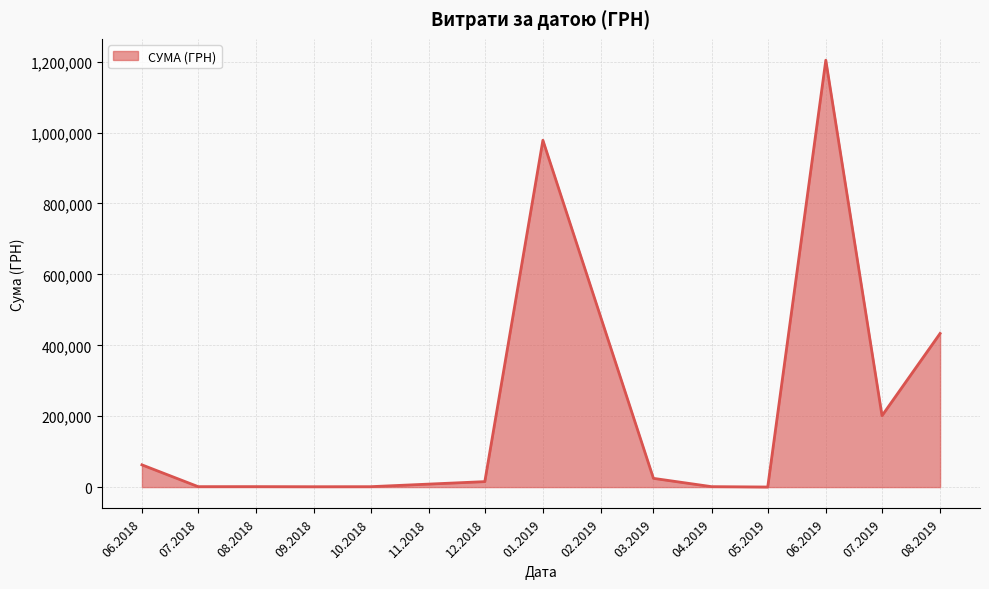

What is the greatest value displayed?

1204251.0